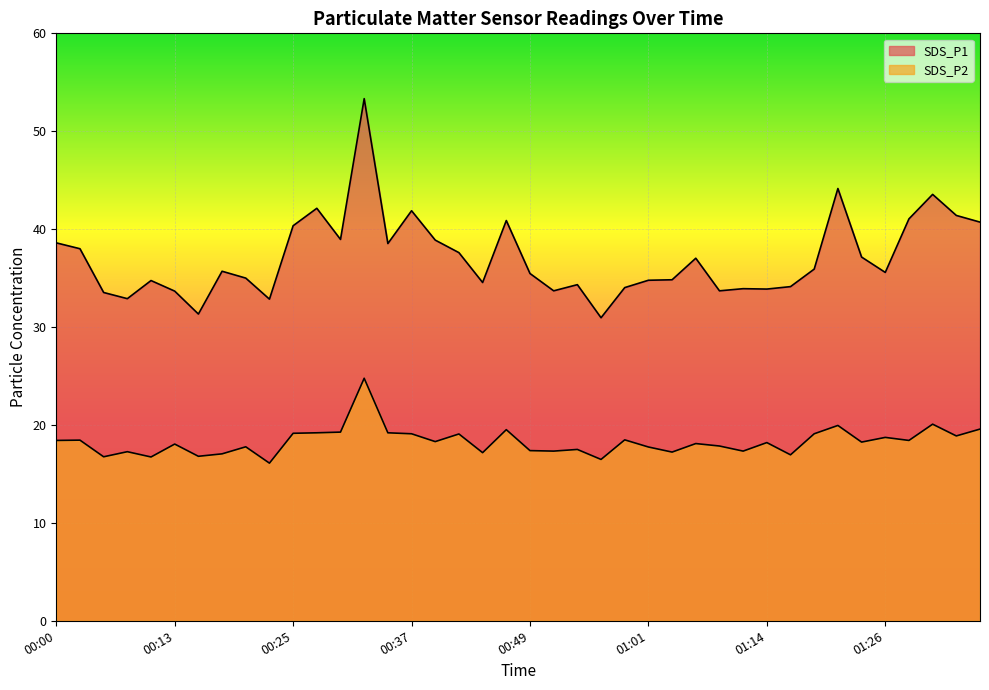

What is the value of the SDS_P1 point at the 3rd from the left?

33.5